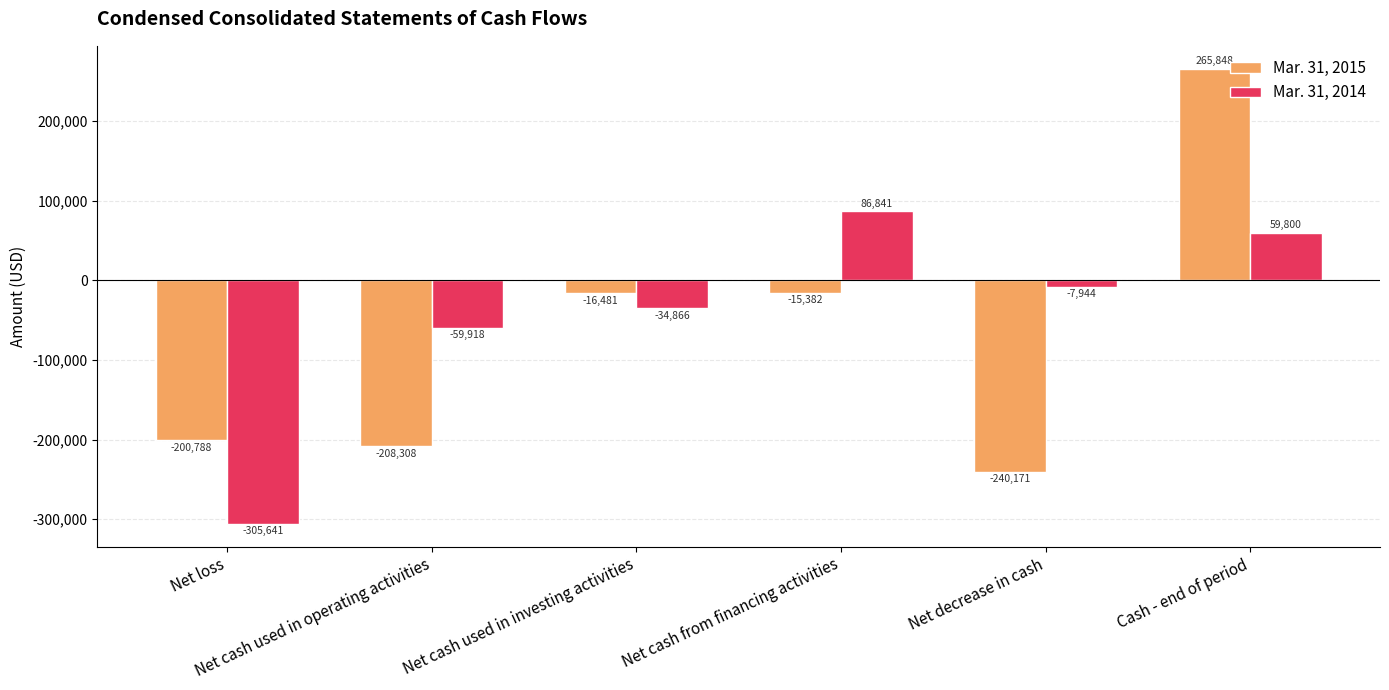

Which series has the widest spread of values?

Mar. 31, 2015